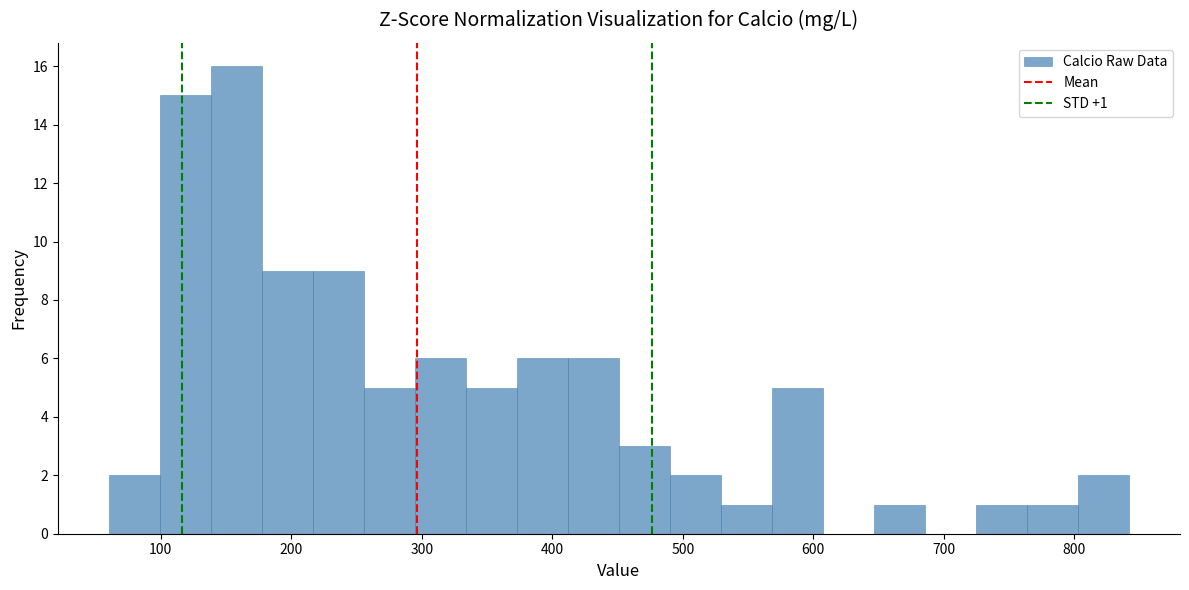

Read against the x-axis, roughly where is the centre of the tallest bar?

160